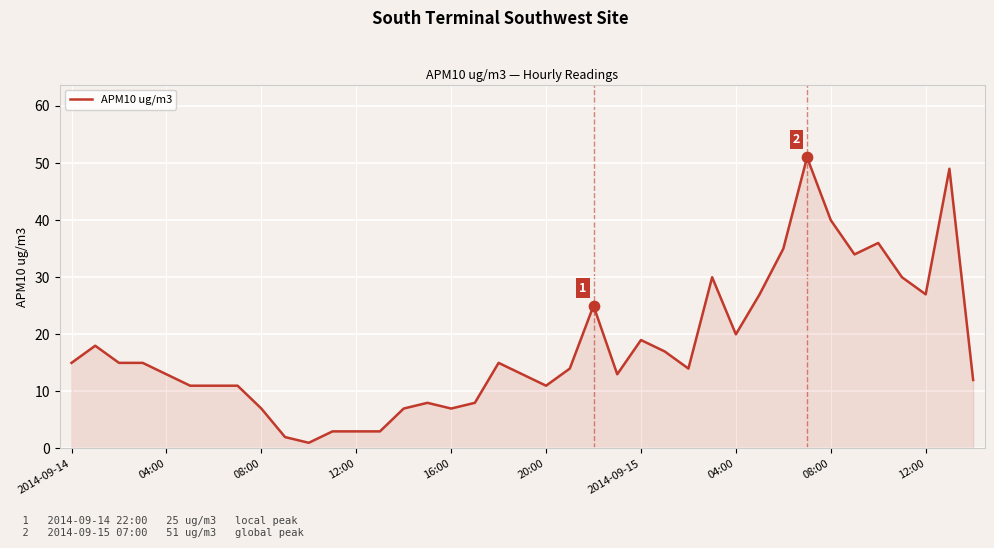

What is the greatest value displayed?

51